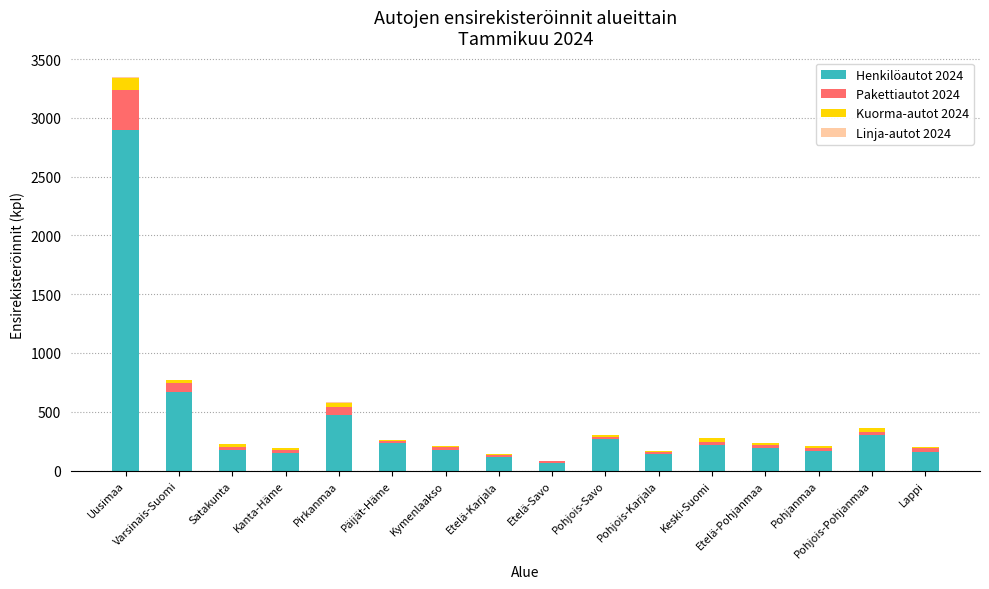

What is the maximum value for Henkilöautot 2024?

2893